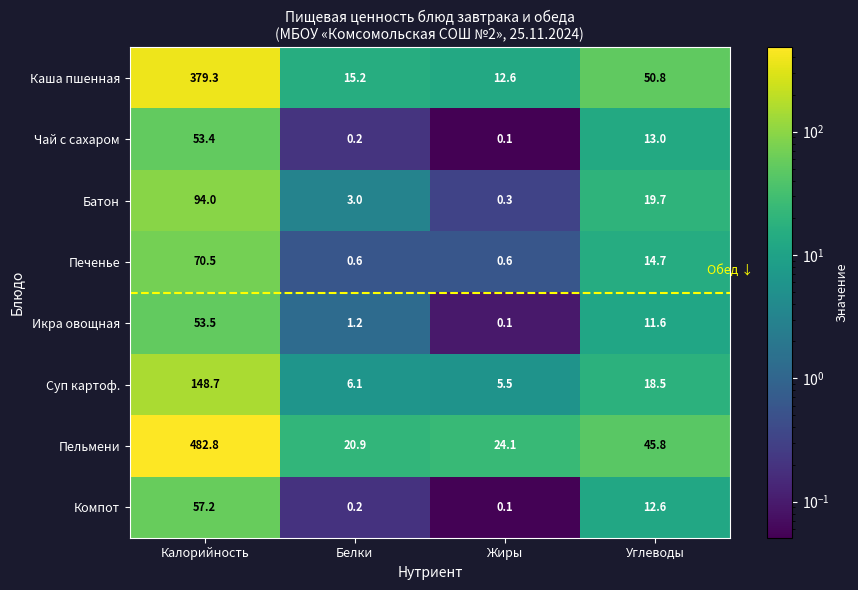

At which category does the chart reach its peak across all series?

Калорийность